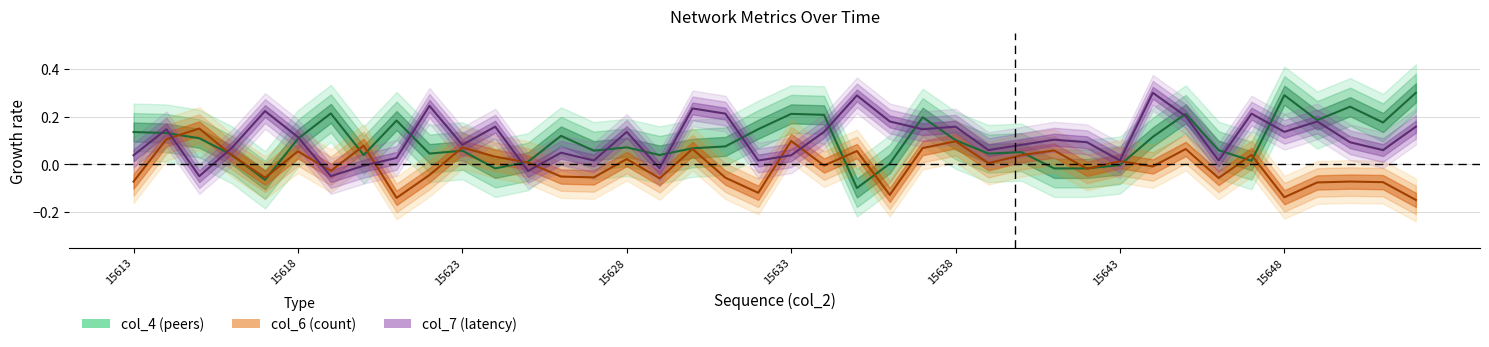

At which category is the sum across all series the highest?

15645